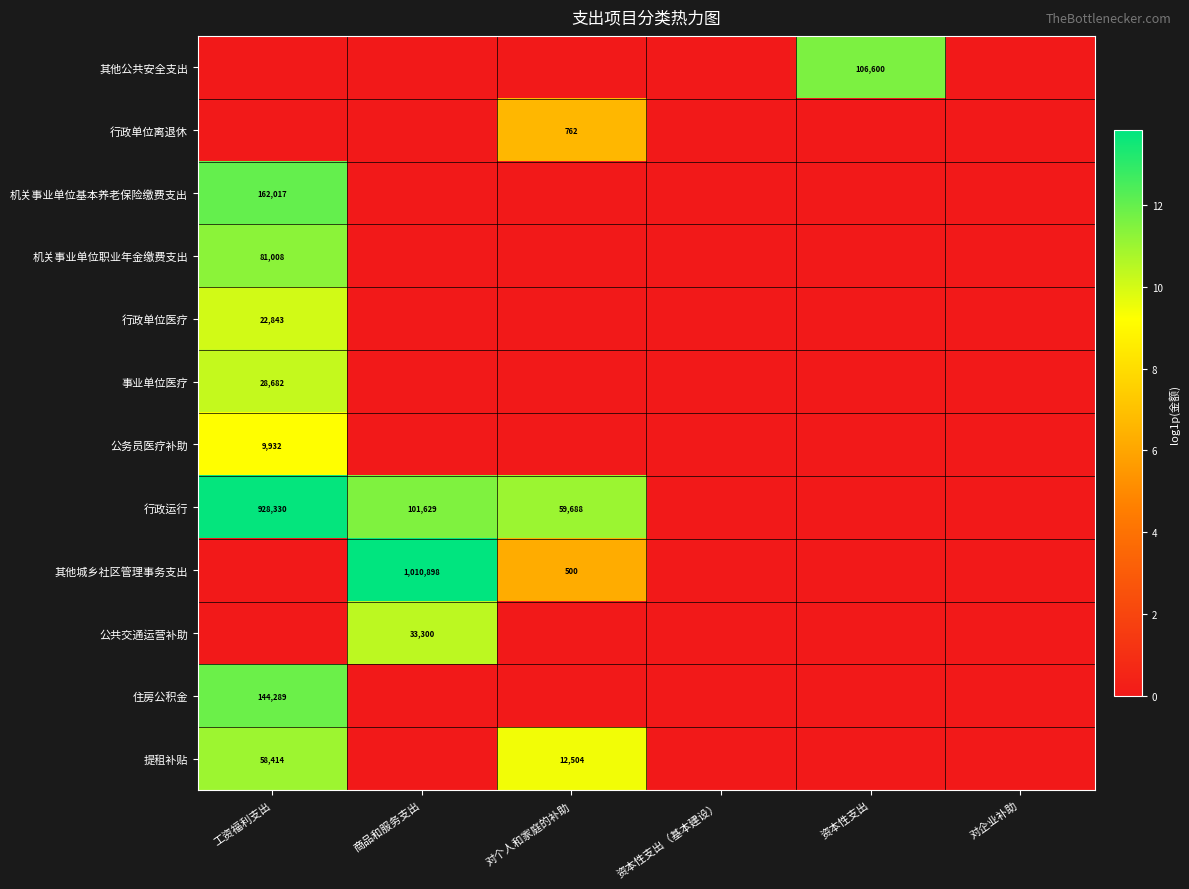

True or false: 机关事业单位基本养老保险缴费支出 has a value of 224655 at 工资福利支出.

False